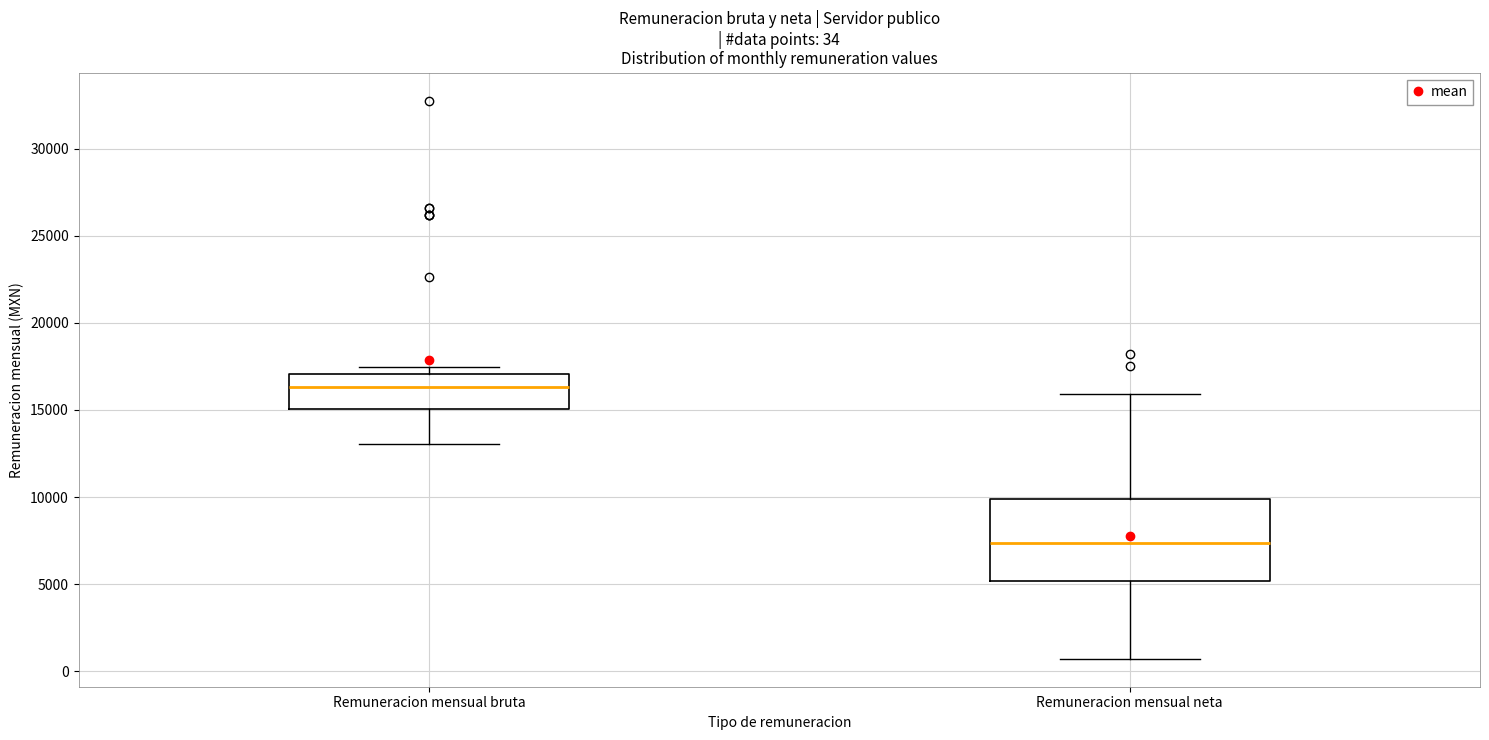

Which box has the highest median line?

Remuneracion mensual bruta